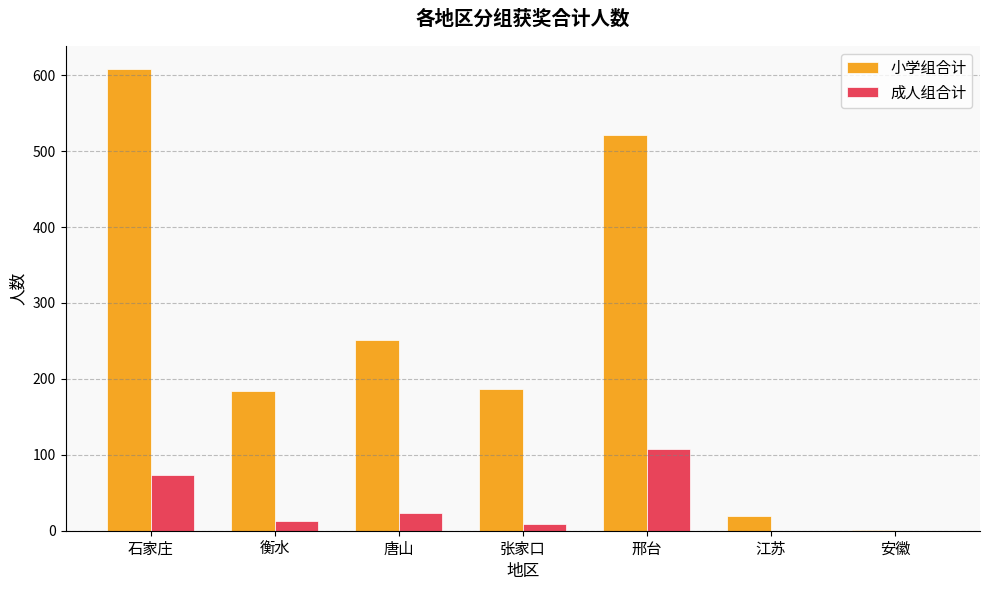

Reading left to right, transcribe all the data shown in this chart.

小学组合计: 608	184	251	187	521	19	1
成人组合计: 74	13	23	9	108	0	0